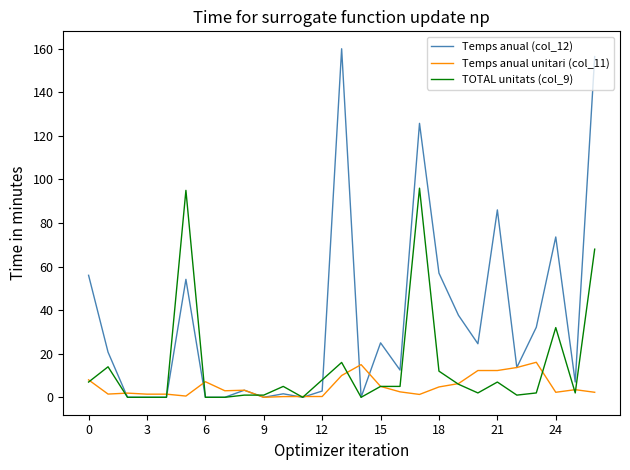

What is the maximum value shown in the chart?

160.0